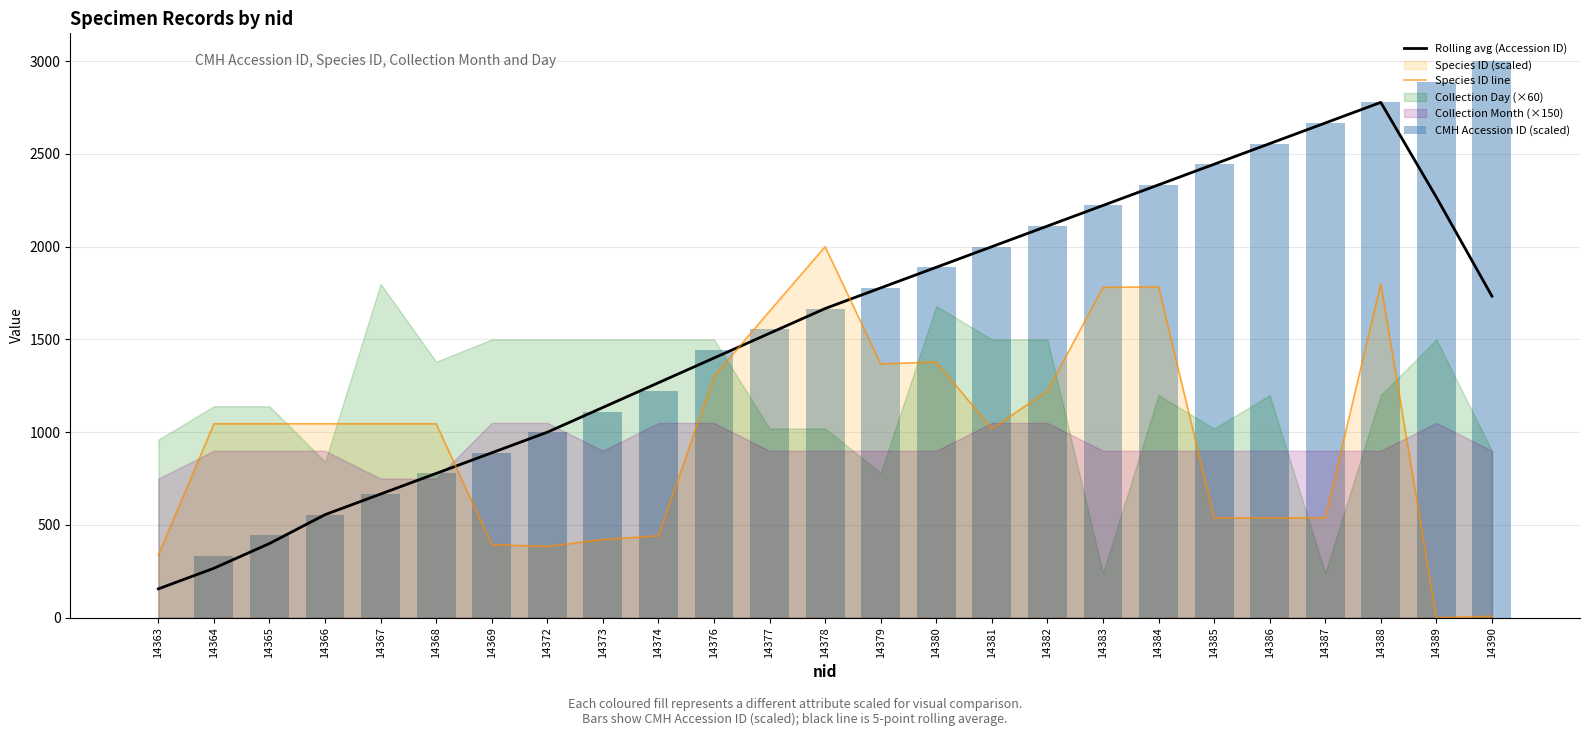

What is the sum of the Species ID line values at 14387 and 14382?

1760.8